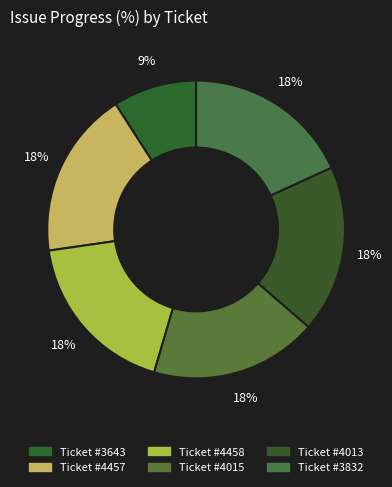

What is the largest slice in the pie chart?

4457